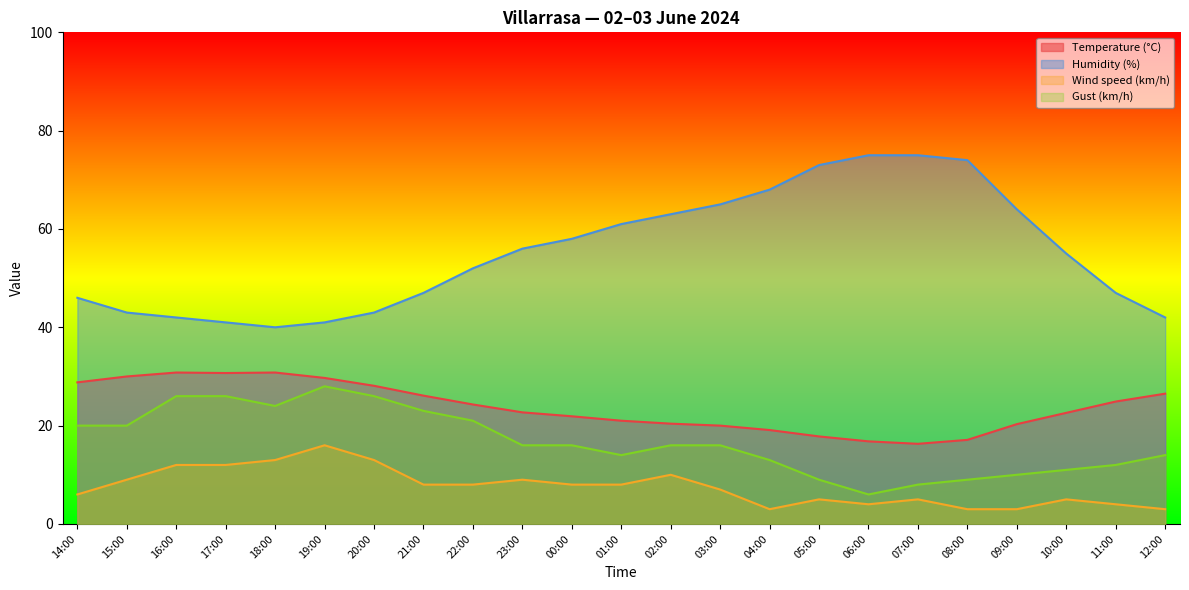

What is the value of the Temperature (°C) point at the 11th from the left?

21.9